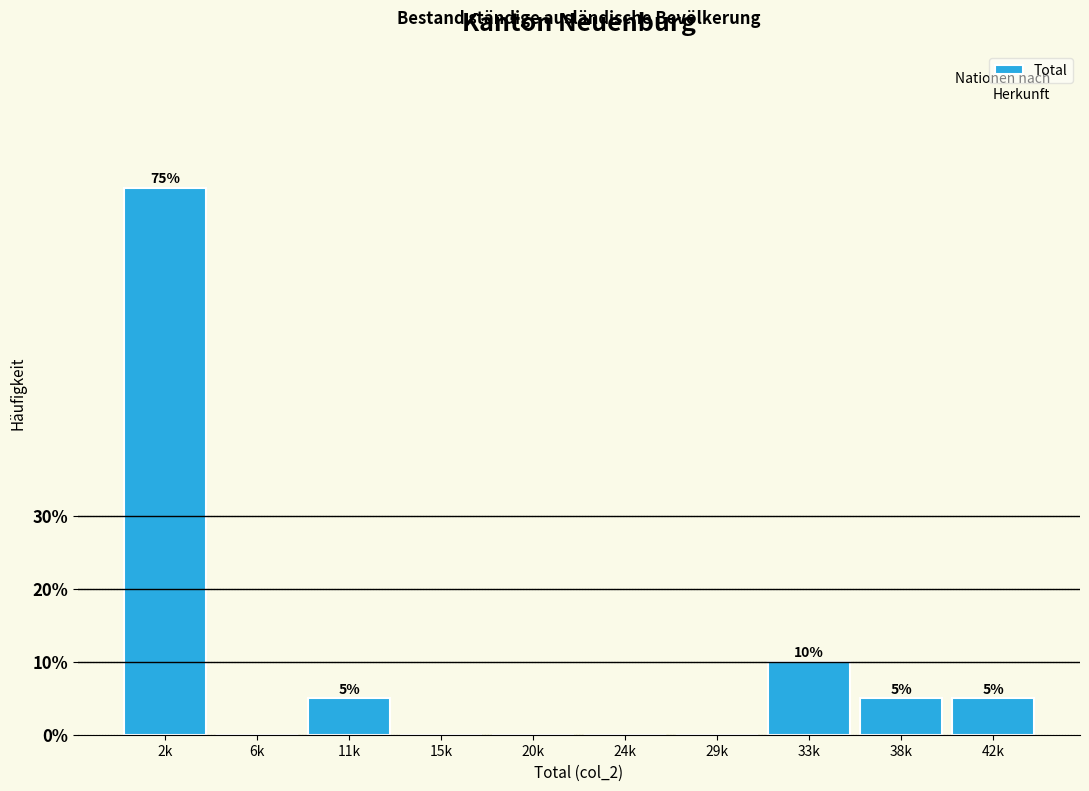

Reading left to right, transcribe all the data shown in this chart.

2k=75	6k=0	11k=5	15k=0	20k=0	24k=0	29k=0	33k=10	38k=5	42k=5